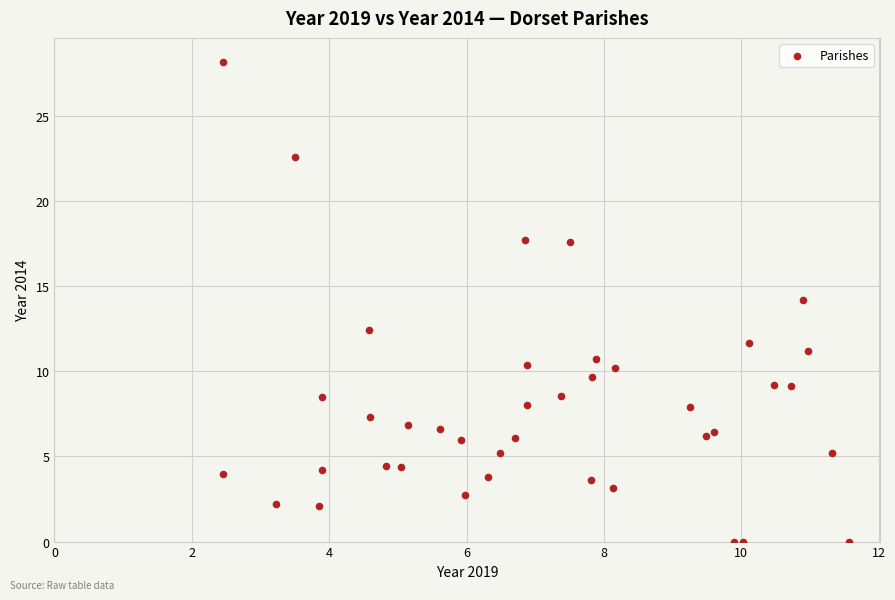

What is the range of Y values (max minus min)?

28.2